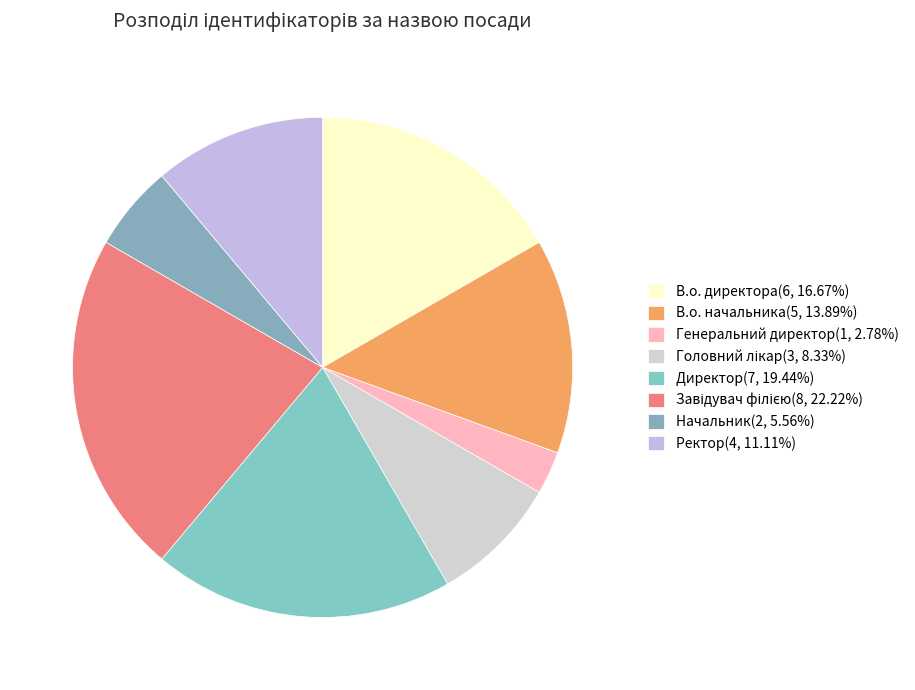

What is the largest slice in the pie chart?

Завідувач філією